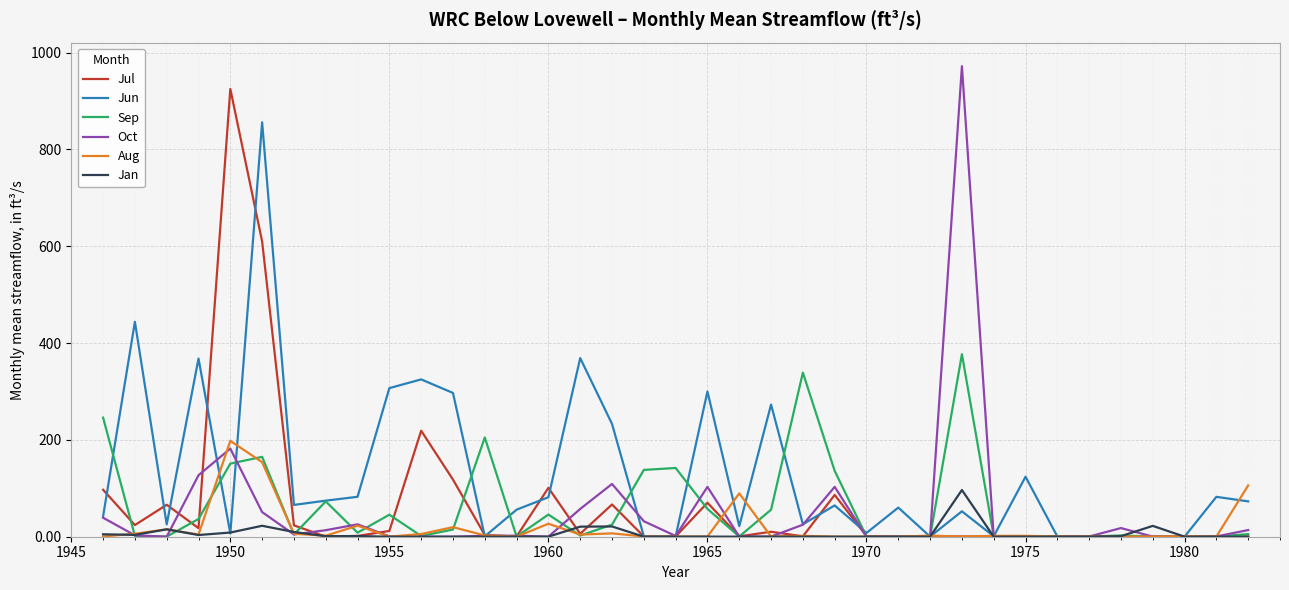

Which series has the largest total across all categories?

Jun